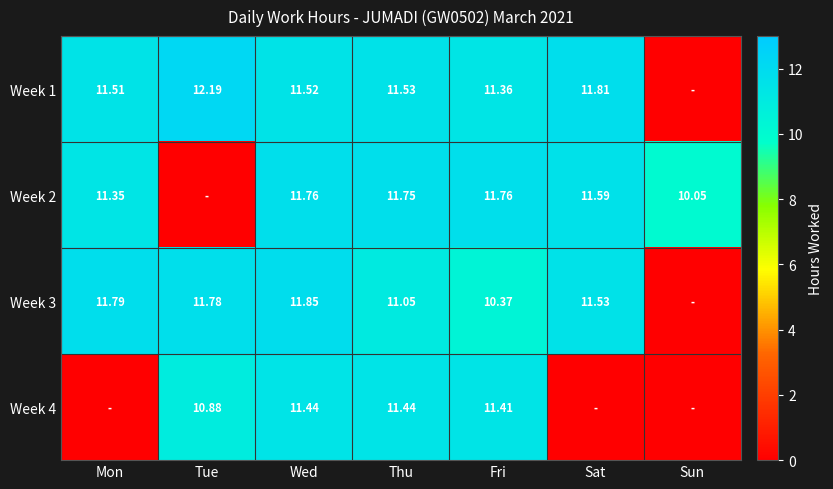

The value of Week 3 at Fri is 10.4. True or false?

True